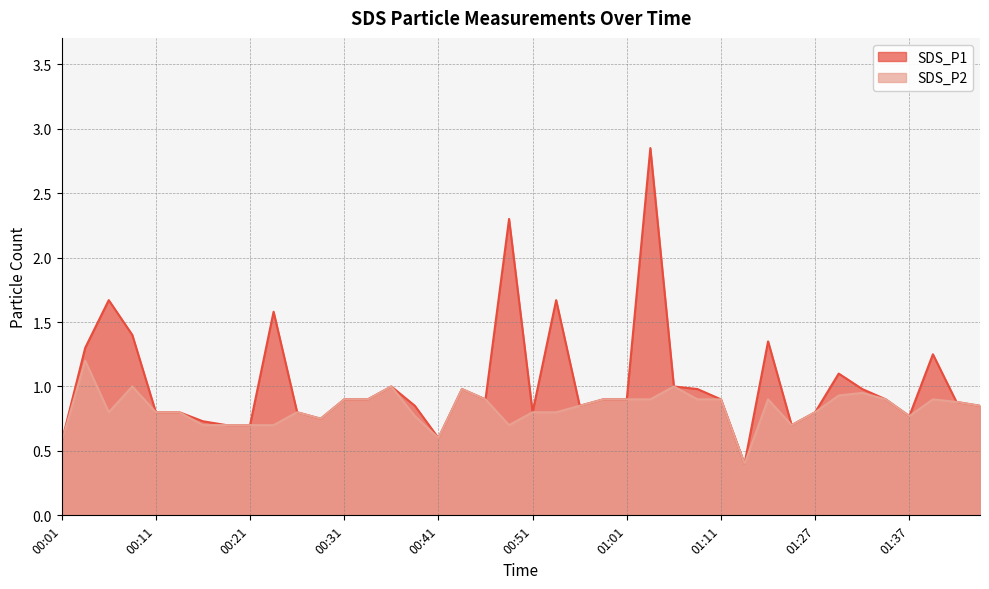

How many interior local peaks does the SDS_P2 series have?

9